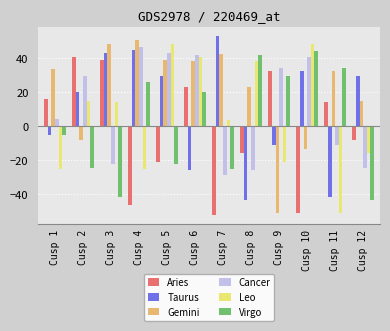

Are the bars grouped side by side (vs. stacked)?

Yes